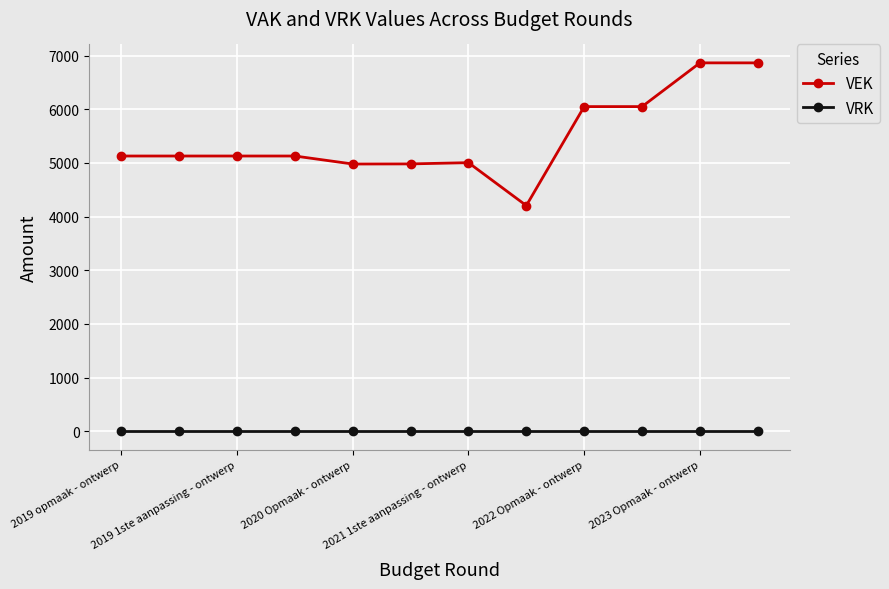

What is the greatest value displayed?

6866